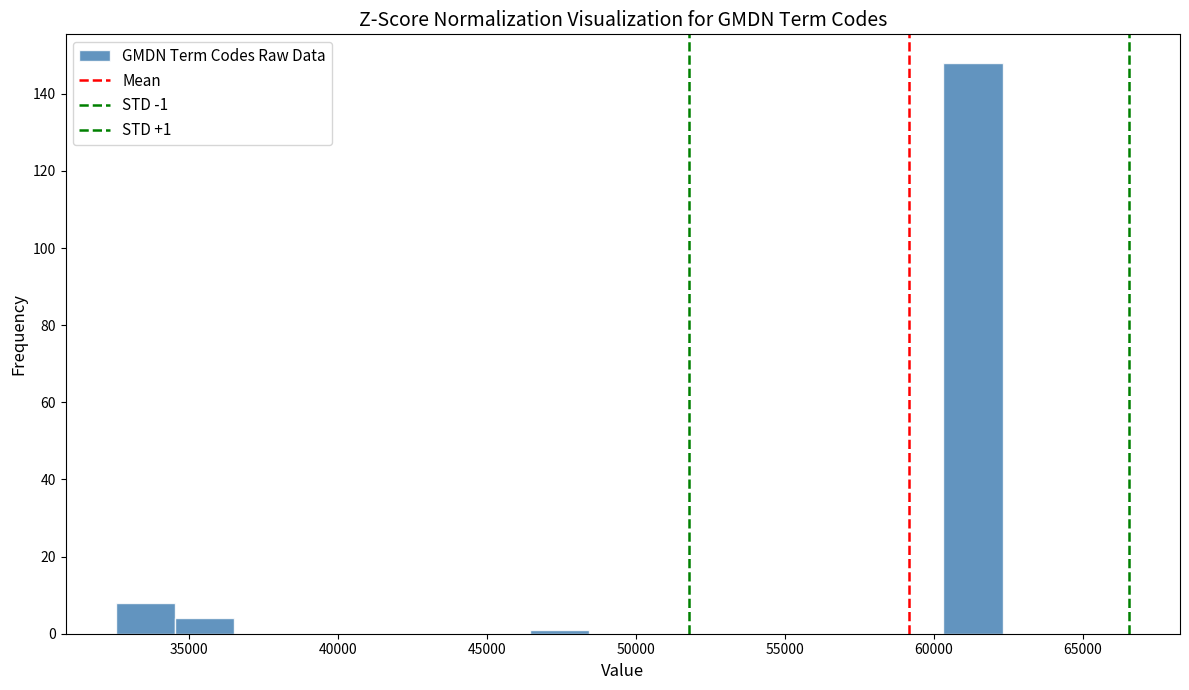

Around what value on the x-axis is the tallest bar? Give the approximate position of its centre, as read against the axis.

61500